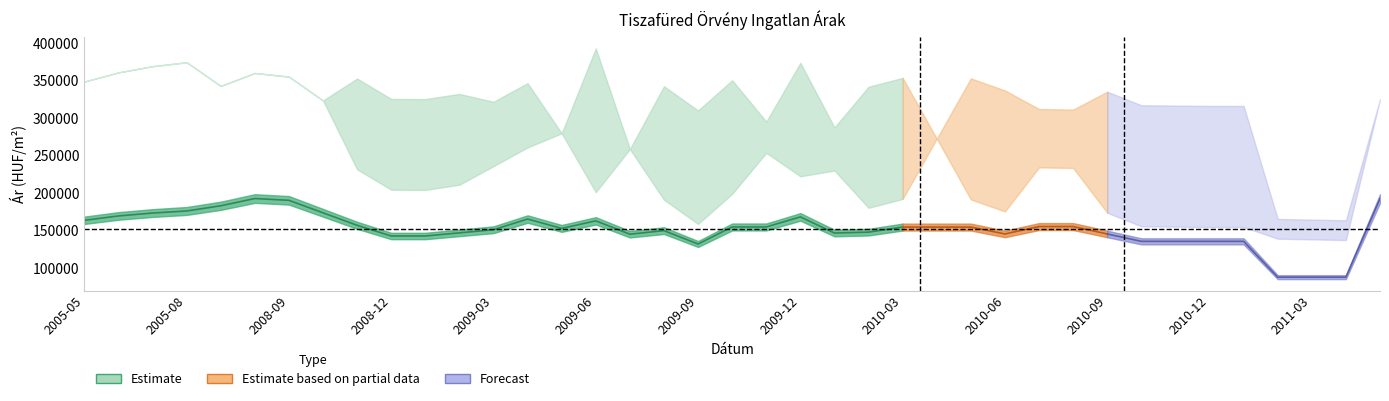

What is the difference between the maximum and second lowest values in the Szórás felső határ series?

228579